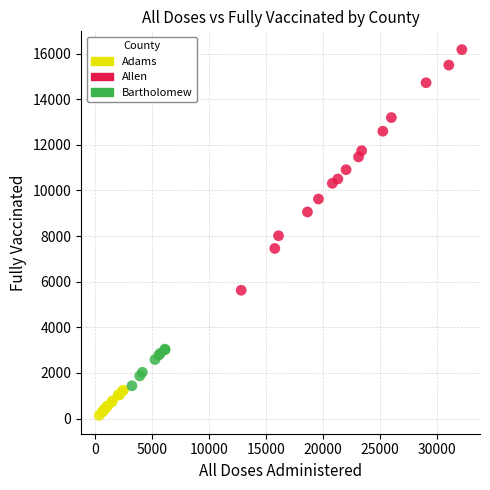

Which series contains the highest Y value?

Allen